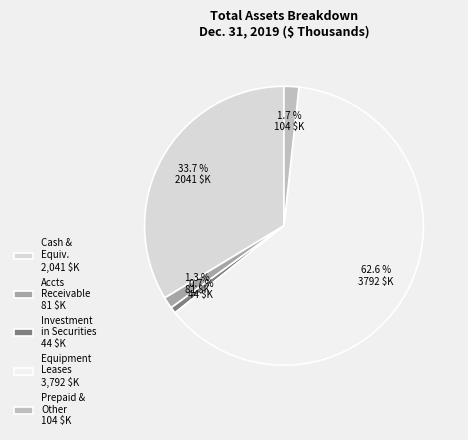

What portion of the pie excludes Cash & Equiv. 2,041 $K?

66.3%